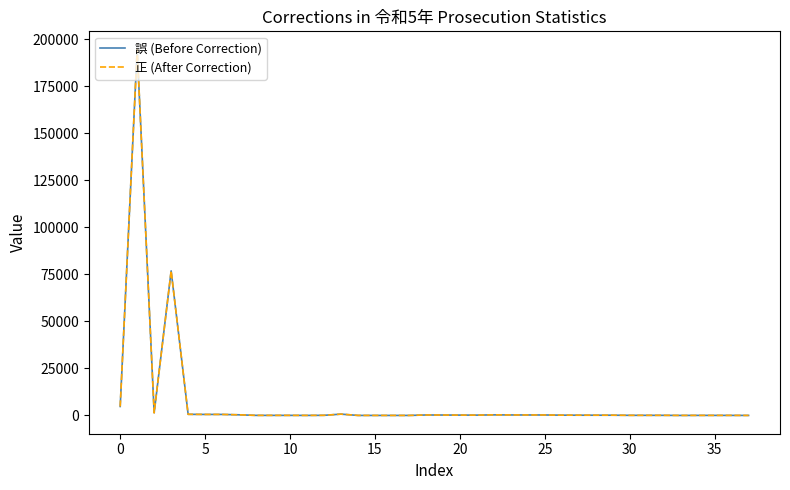

True or false: 誤 (Before Correction) has more than 2 points higher than both neighbors.

True